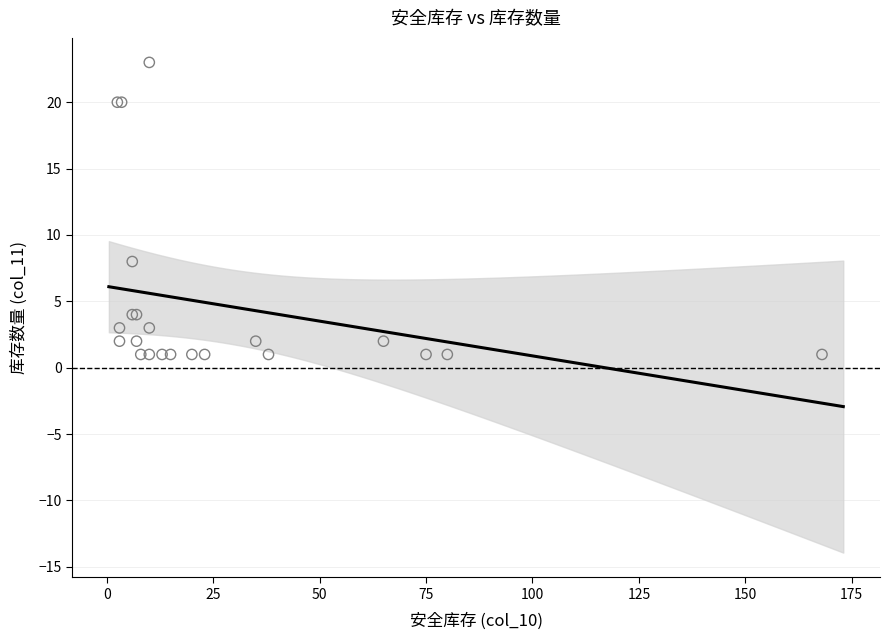

What Y value in the scatter plot is closest to 12?

8